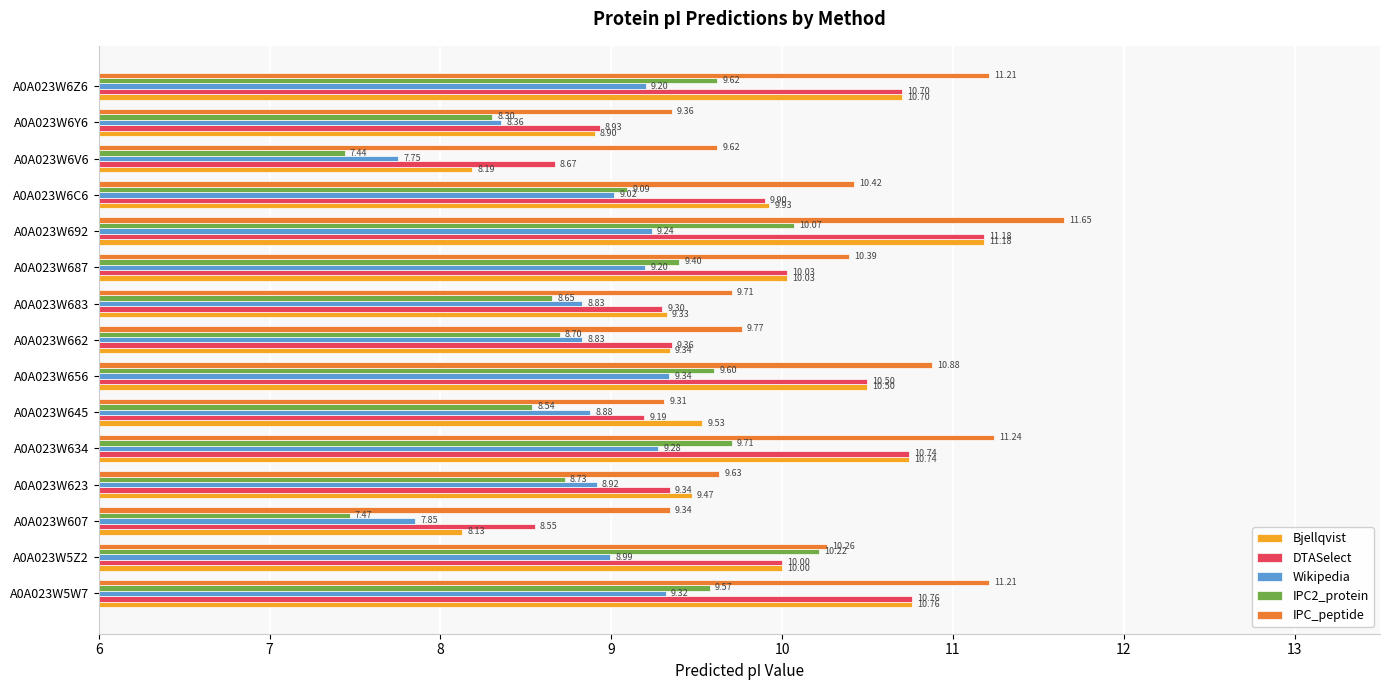

At A0A023W645, list the series in order from largest to smallest.

Bjellqvist, IPC_peptide, DTASelect, Wikipedia, IPC2_protein